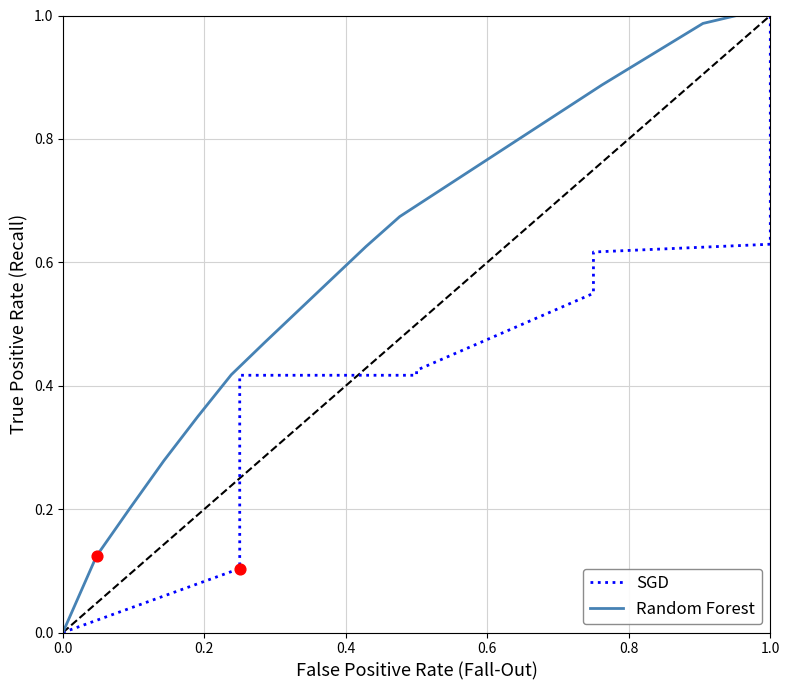

At how many categories does at least one series exceed 0?

21